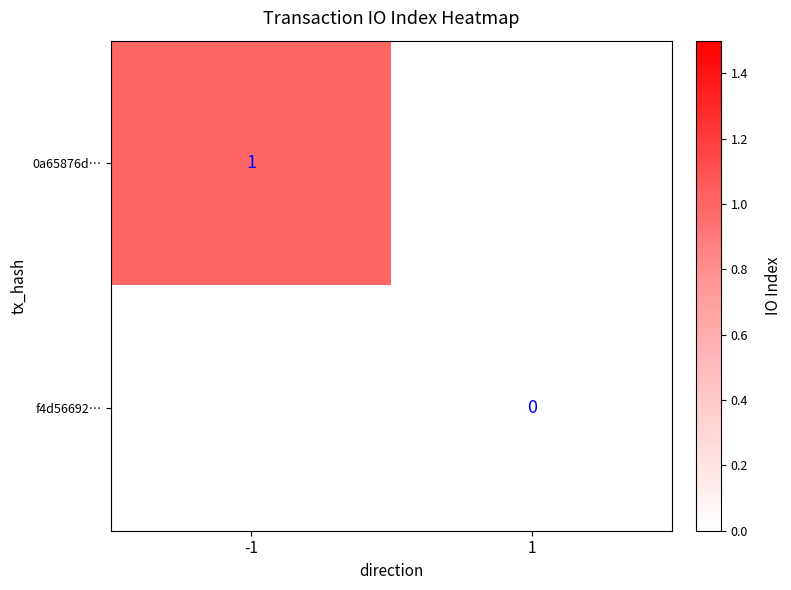

The value of 0a65876d… at -1 is 0. True or false?

False